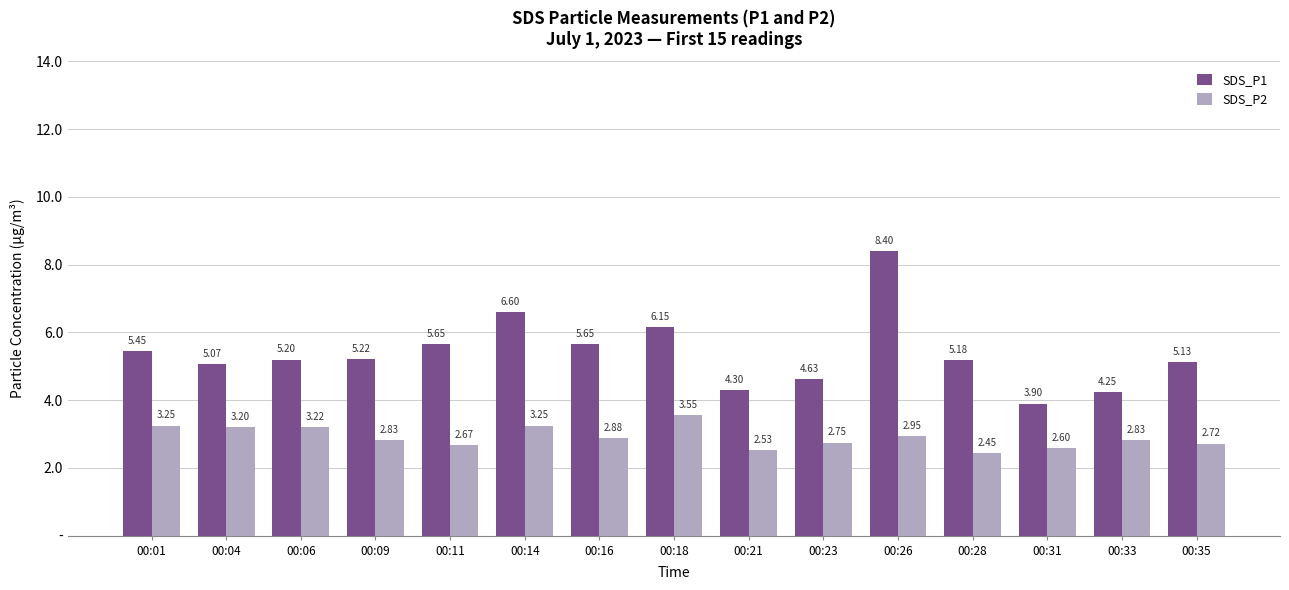

Reading left to right, extract all data points from this chart.

SDS_P1: 5.5	5.1	5.2	5.2	5.7	6.6	5.7	6.2	4.3	4.6	8.4	5.2	3.9	4.2	5.1
SDS_P2: 3.2	3.2	3.2	2.8	2.7	3.2	2.9	3.5	2.5	2.8	3.0	2.5	2.6	2.8	2.7